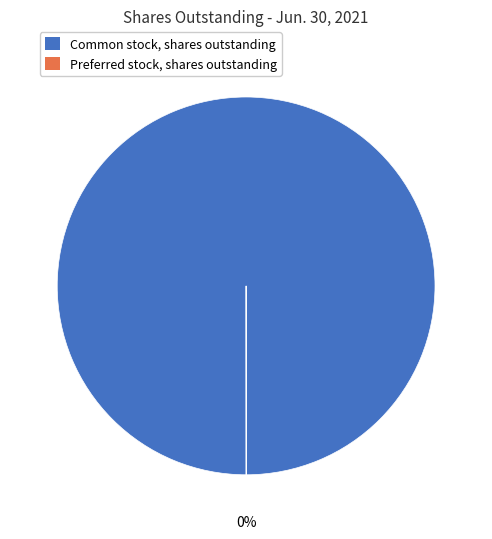

Which category has the biggest portion of the pie?

Common stock, shares outstanding